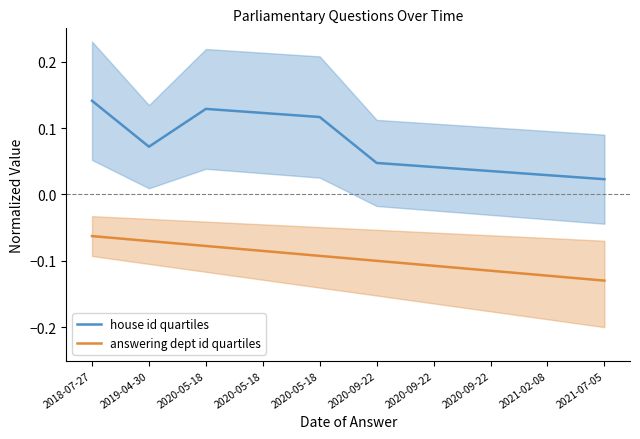

What is the total value across all series at 2021-07-05?

-0.1